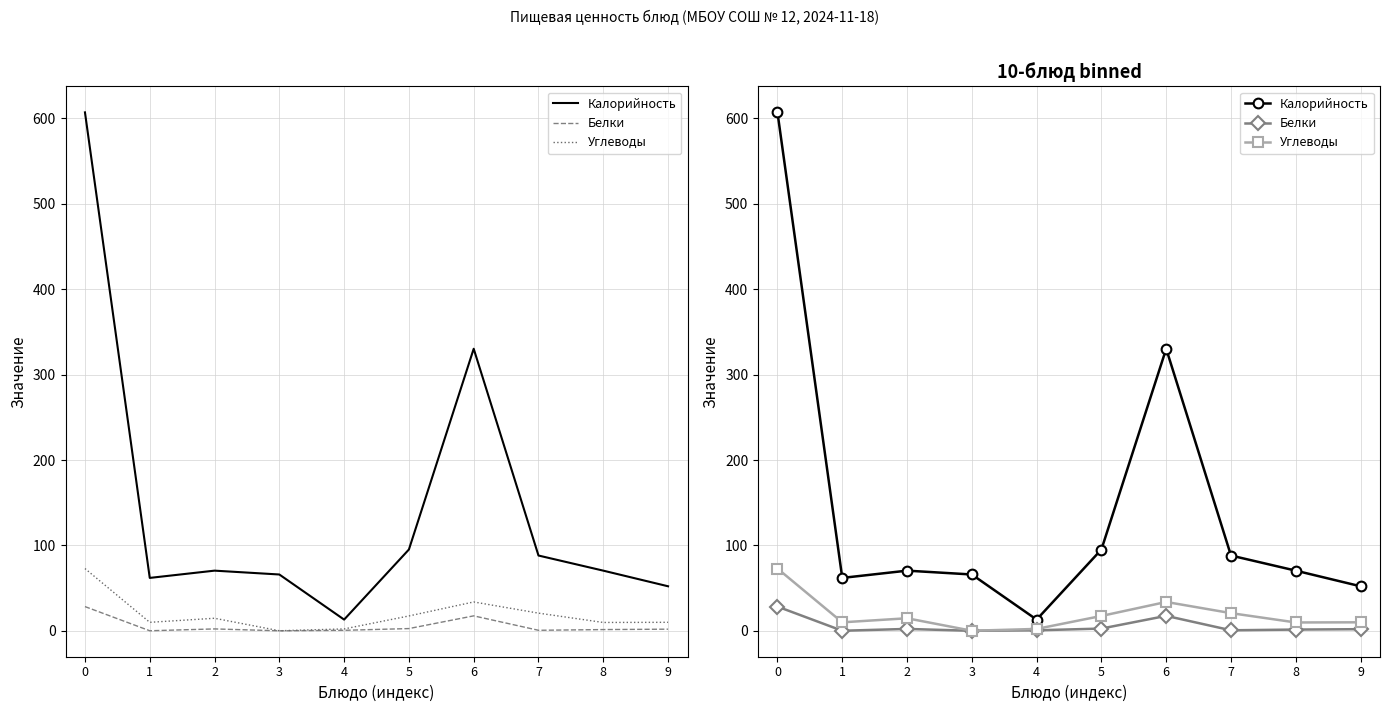

List the series in order of their peak value, highest first.

Калорийность, Углеводы, Белки